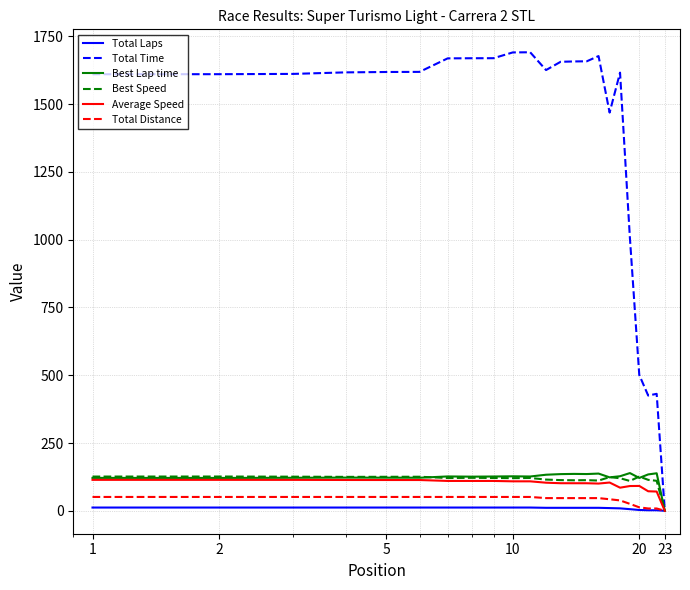

What is the maximum value for Best Lap time?

139.2